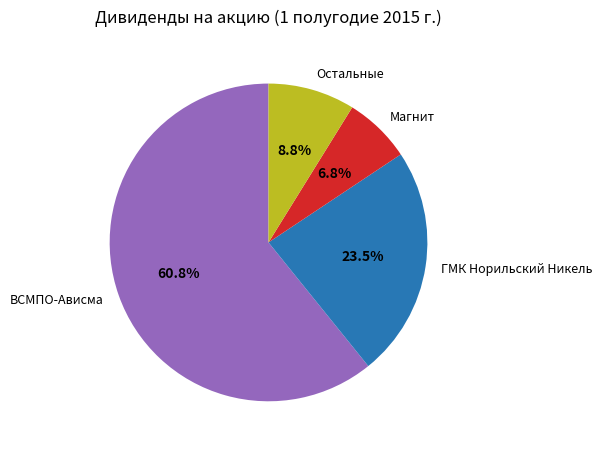

To the nearest percent, what is the average slice percentage?

25%